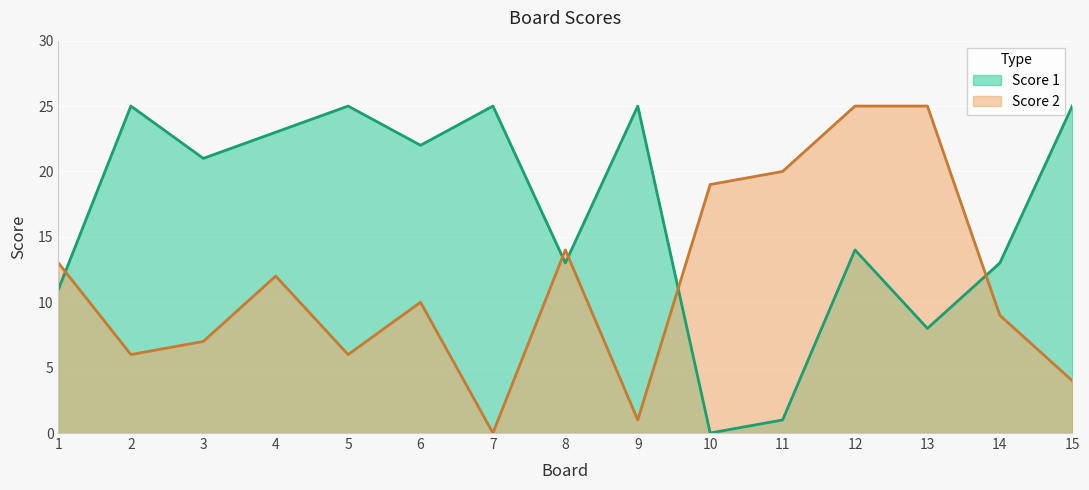

What is the sum of all Score 2 values?

171